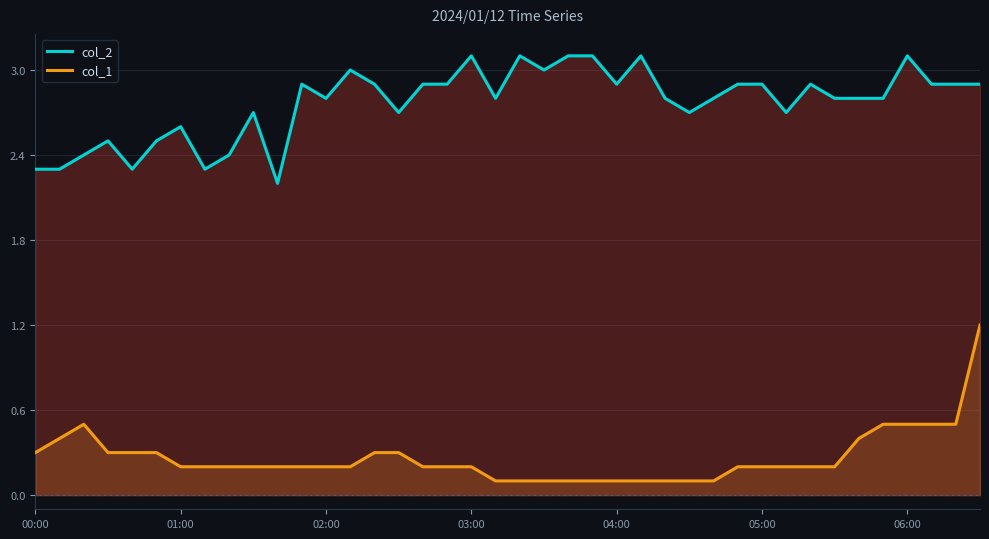

List the series in order of their peak value, lowest first.

col_1, col_2